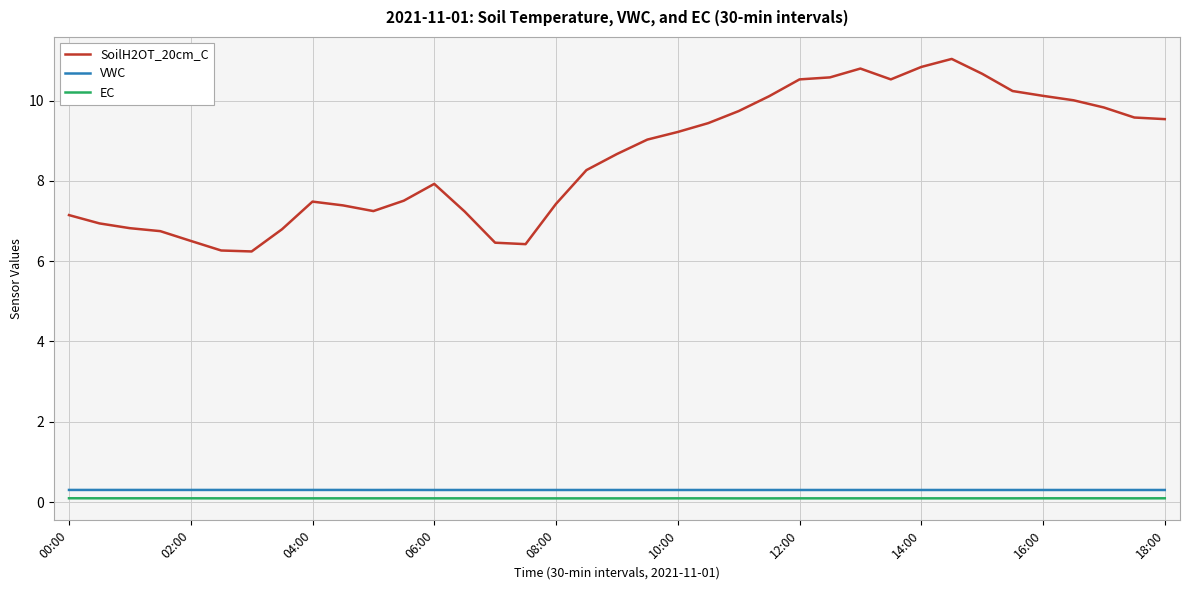

True or false: VWC and EC cross at least once.

False